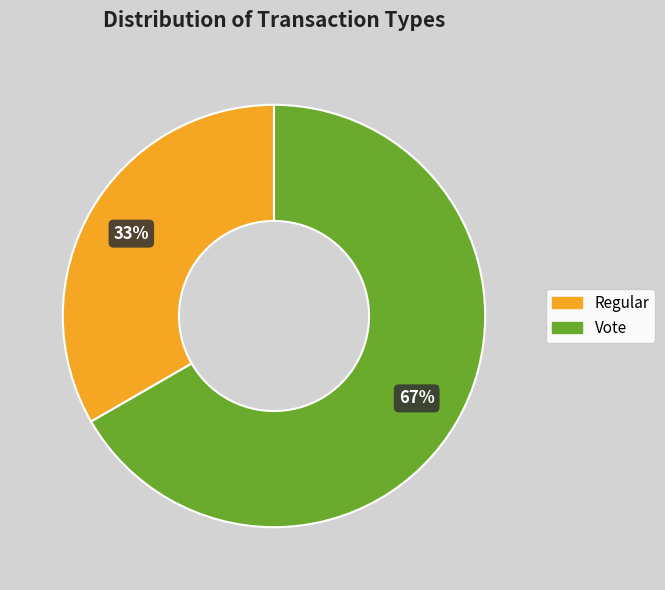

True or false: Vote accounts for 67% of the total.

True